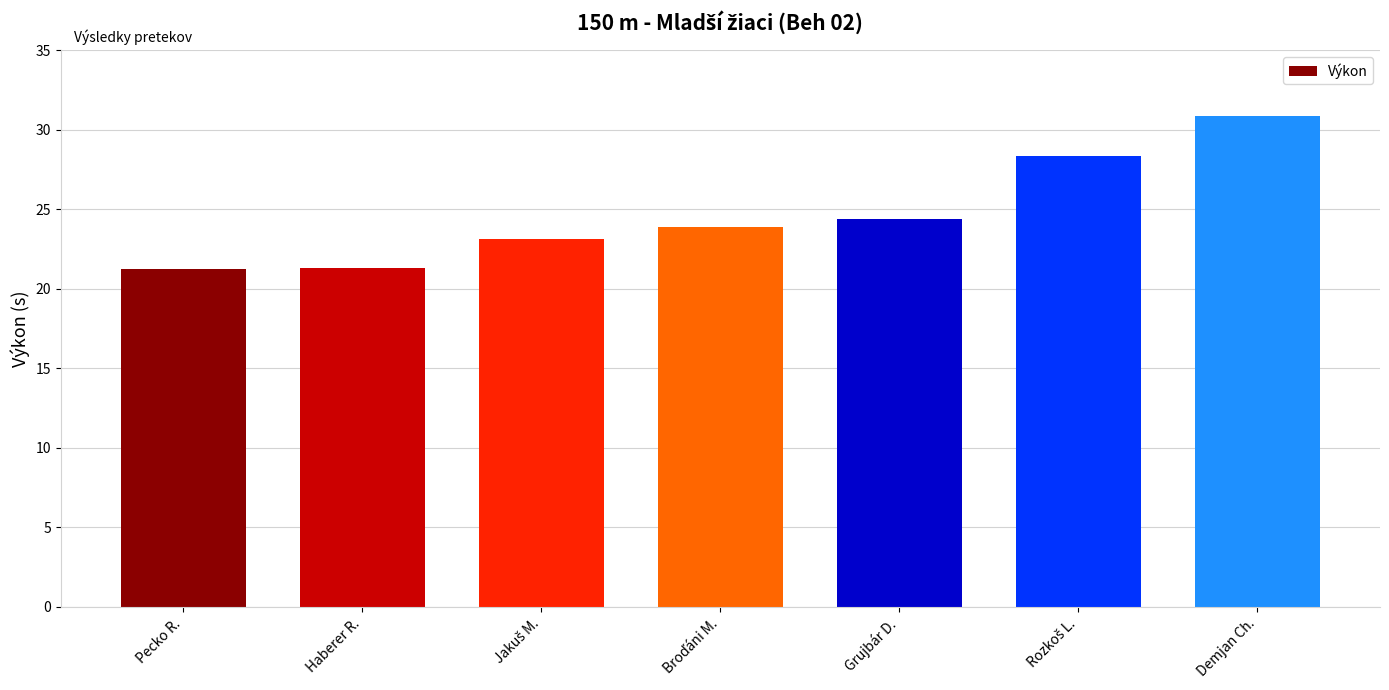

The chart shows a value of 30.9 at Demjan Ch.. True or false?

True